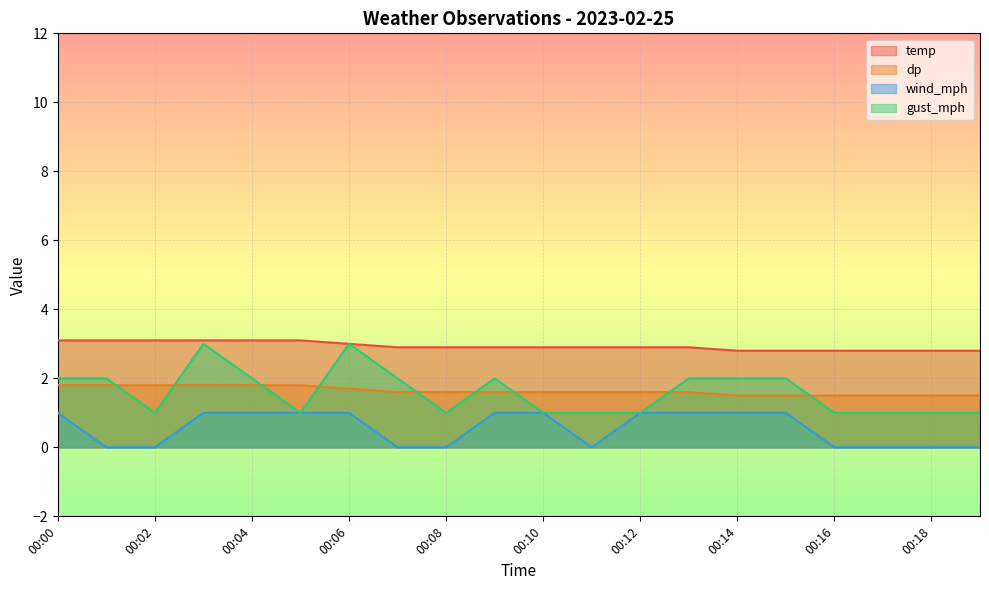

Rank the series by their maximum value, from lowest to highest.

wind_mph, dp, gust_mph, temp